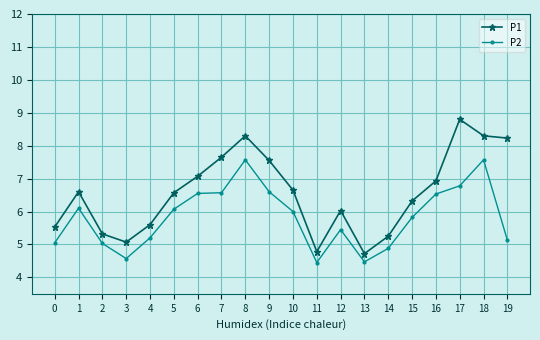

What is the difference between the maximum and minimum values in the P1 series?

4.1